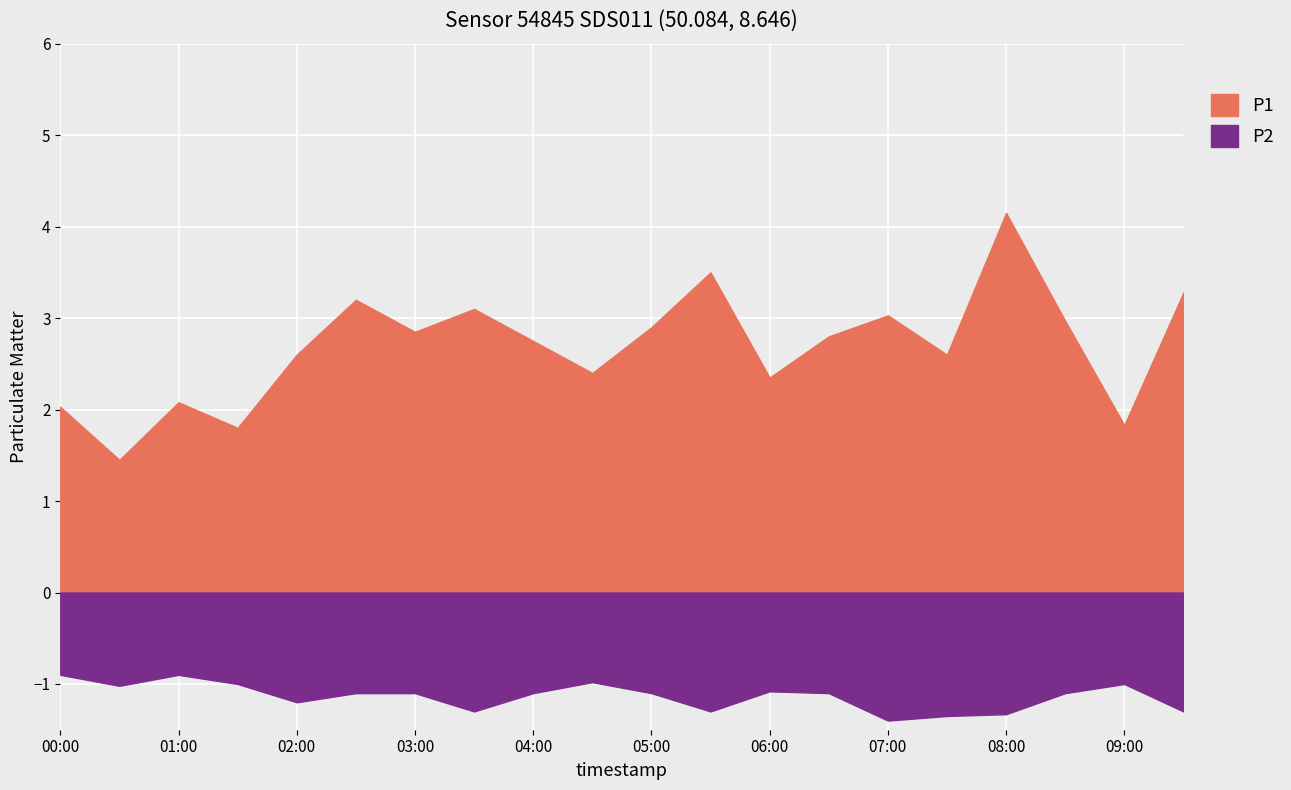

Rank the series by their maximum value, from lowest to highest.

P2, P1